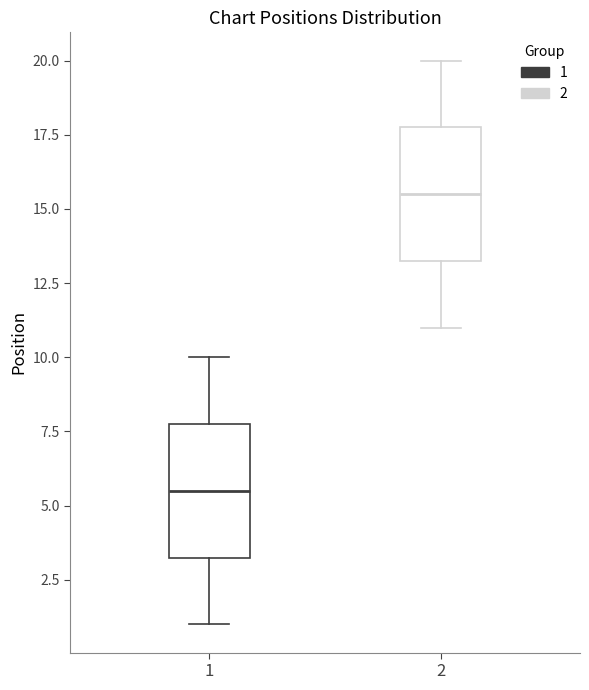

Reading left to right, transcribe this box plot: for each box, give where its median line is, the range the box spans, and where its two whiskers end, as read against the y-axis. The values are not printed on the chart, so give them approximately, as read against the axis.

1: median 5.5, box 3.5 to 8.0, whiskers 1.0 to 10.0
2: median 15.5, box 13.5 to 18.0, whiskers 11.0 to 20.0